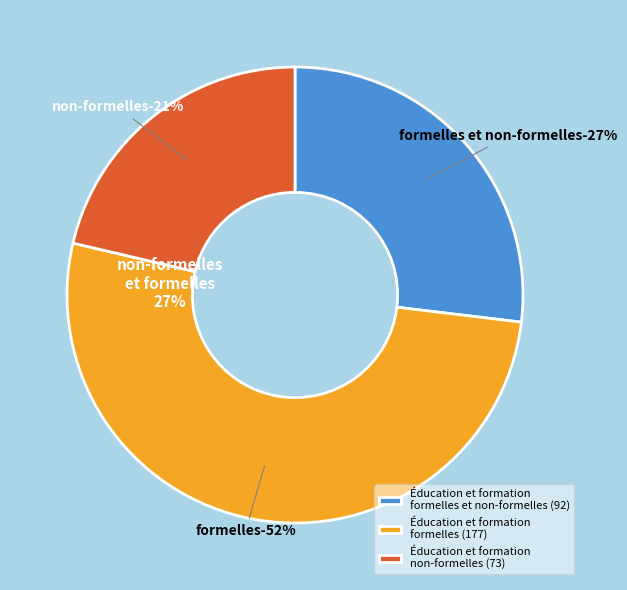

True or false: Éducation et formation formelles (Total) accounts for 52% of the total.

True